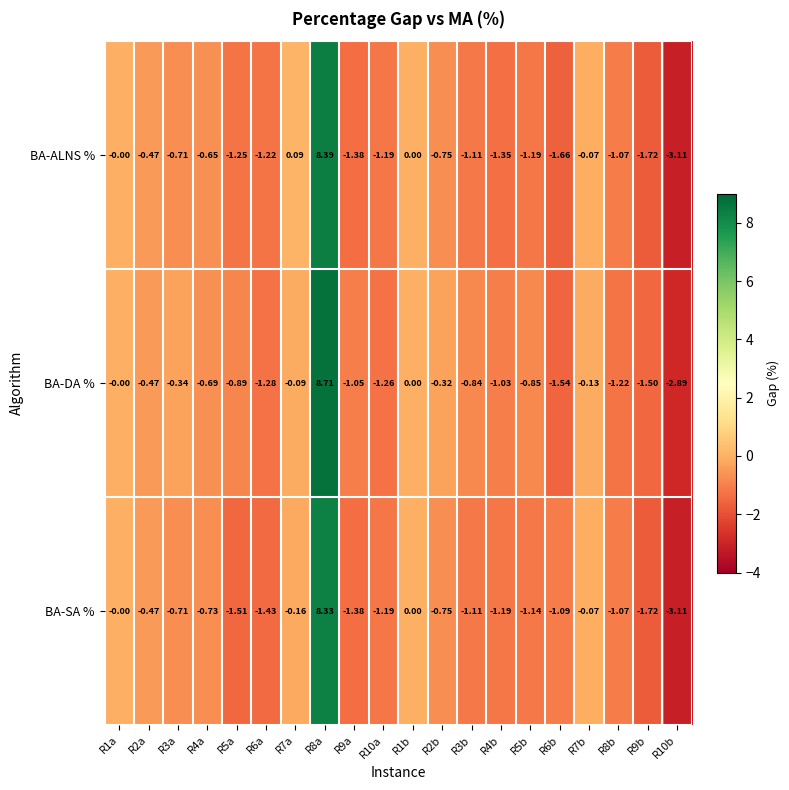

Rank the series by their maximum value, from lowest to highest.

BA-SA %, BA-ALNS %, BA-DA %